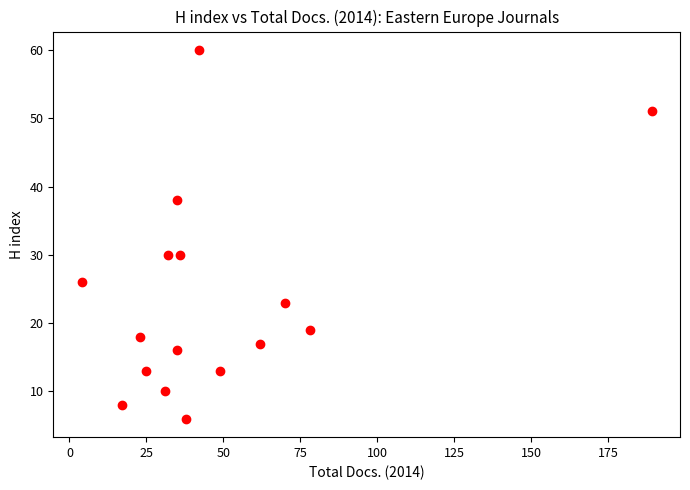

What is the range of Y values (max minus min)?

54